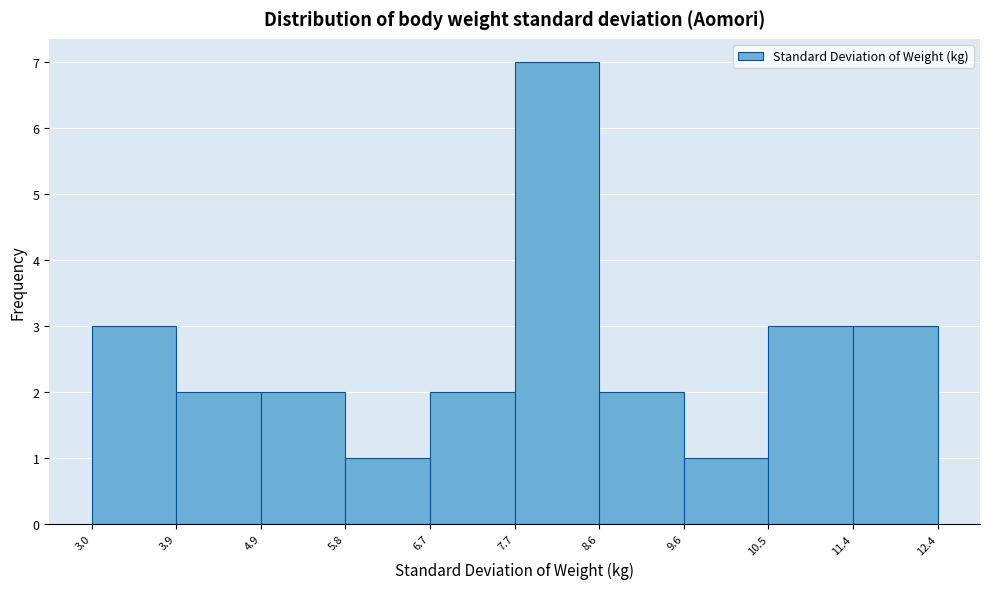

Reading left to right, list every bar in this chart as the range it spans on the x-axis followed by its height. The values are not printed on the chart, so give them approximately, as read against the axis.

3.0 to 3.9: 3
3.9 to 4.9: 2
4.9 to 5.8: 2
5.8 to 6.7: 1
6.7 to 7.7: 2
7.7 to 8.6: 7
8.6 to 9.6: 2
9.6 to 10.5: 1
10.5 to 11.4: 3
11.4 to 12.4: 3